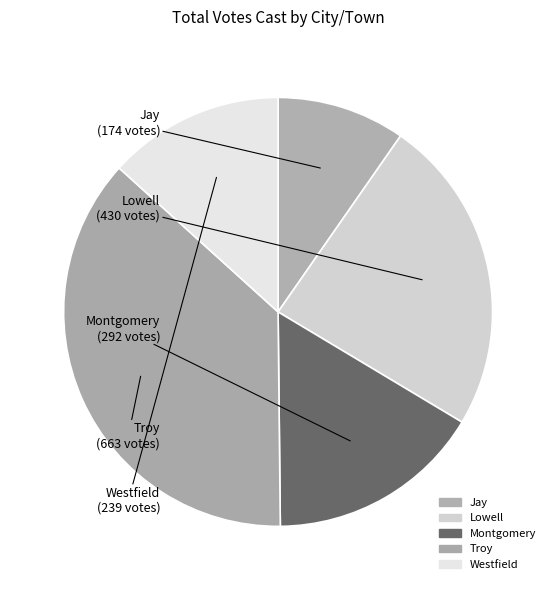

What is the smallest slice in the pie chart?

Jay